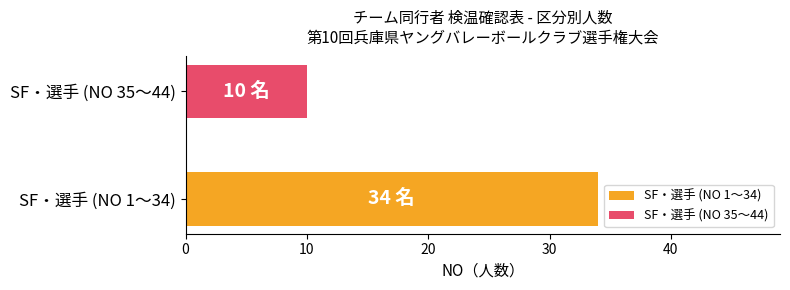

Which series has the largest range (max minus min)?

SF・選手 (NO 1〜34)